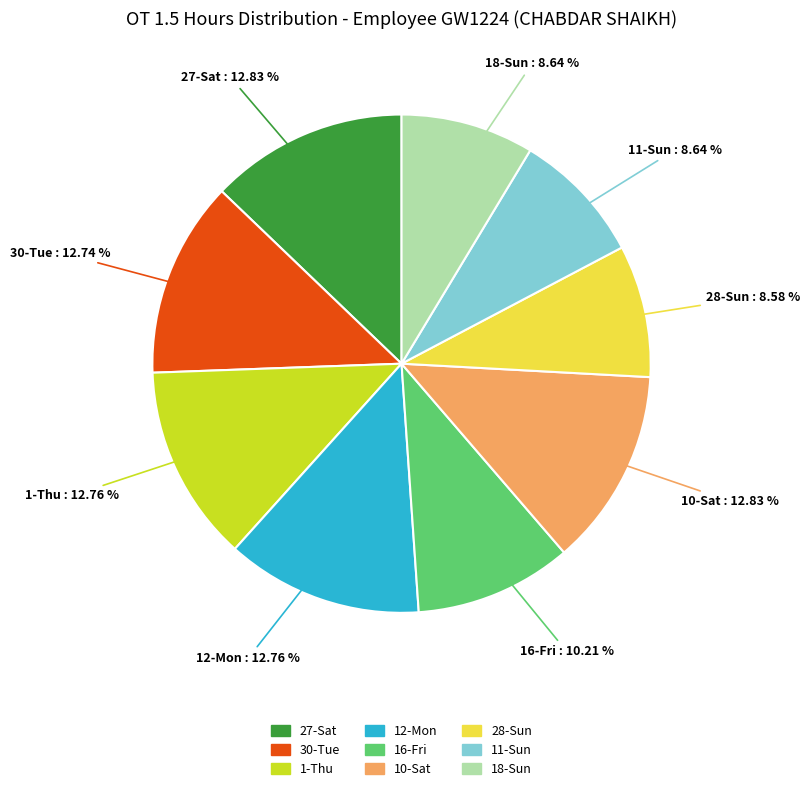

Does any single category account for the majority?

No